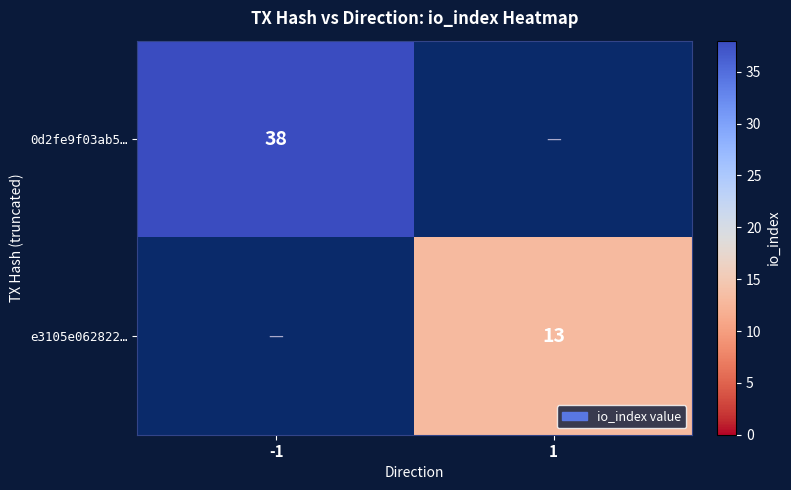

Between 1 and -1, which is larger?

-1